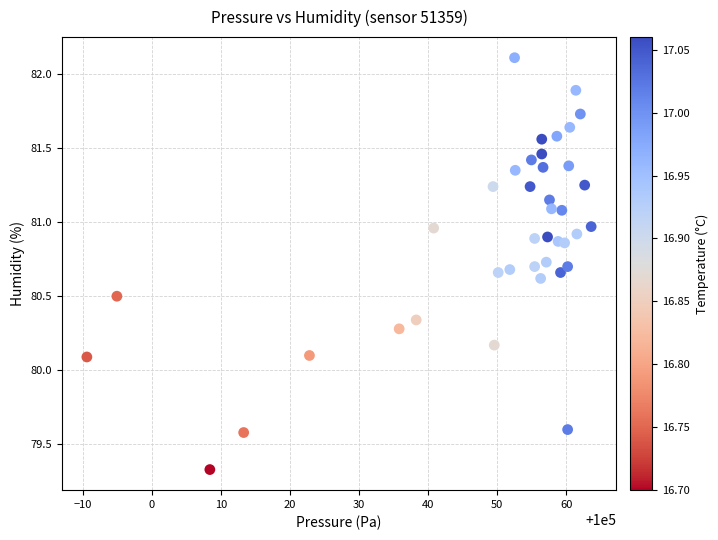

What is the range of X values (max minus min)?

73.1